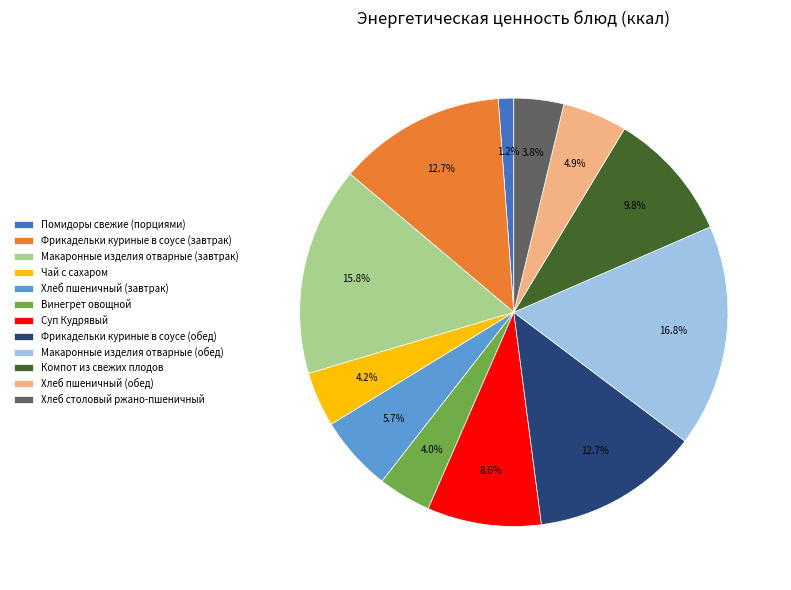

How many segments does this pie chart have?

12